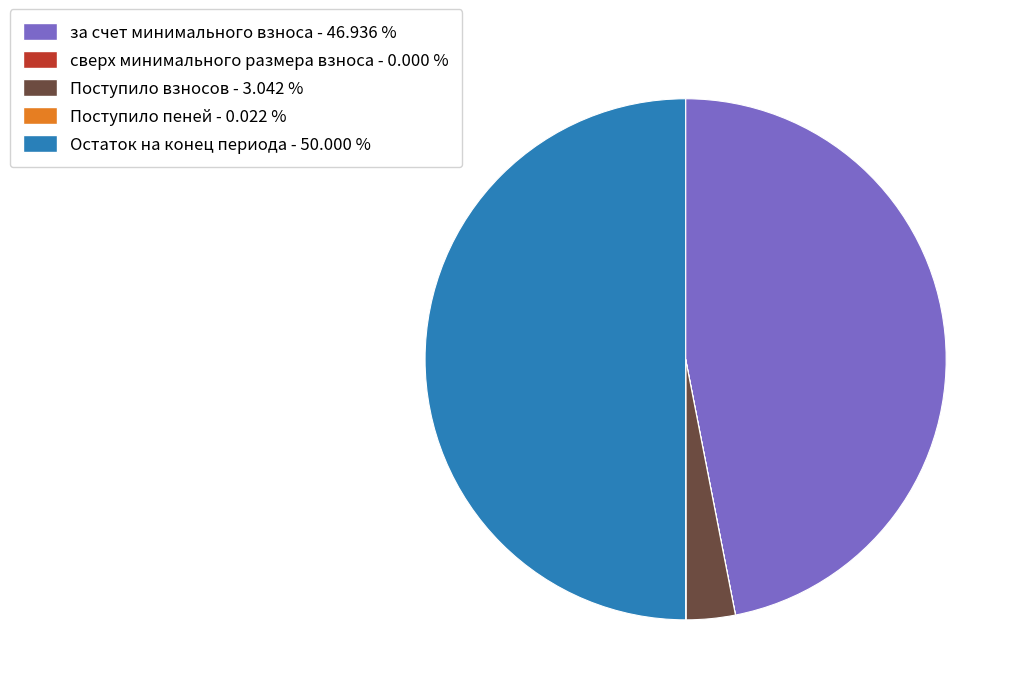

Does за счет минимального взноса - 46.936 % represent more than half of the total?

No